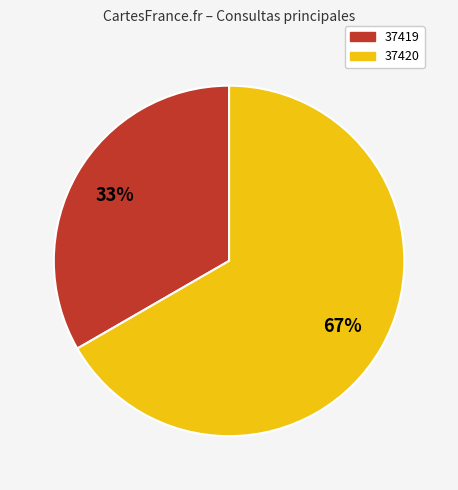

Do 37419 and 37420 together represent more than half of the pie?

Yes